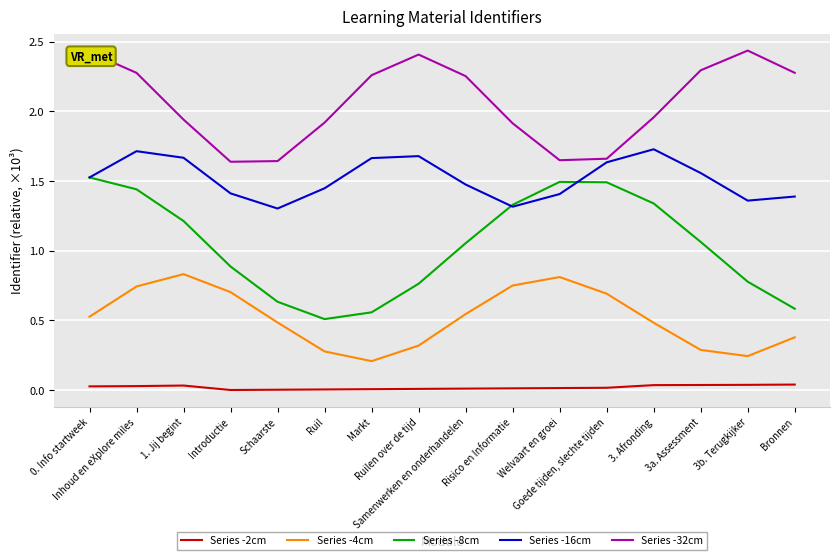

List the series in order of their peak value, highest first.

Series -32cm, Series -16cm, Series -8cm, Series -4cm, Series -2cm